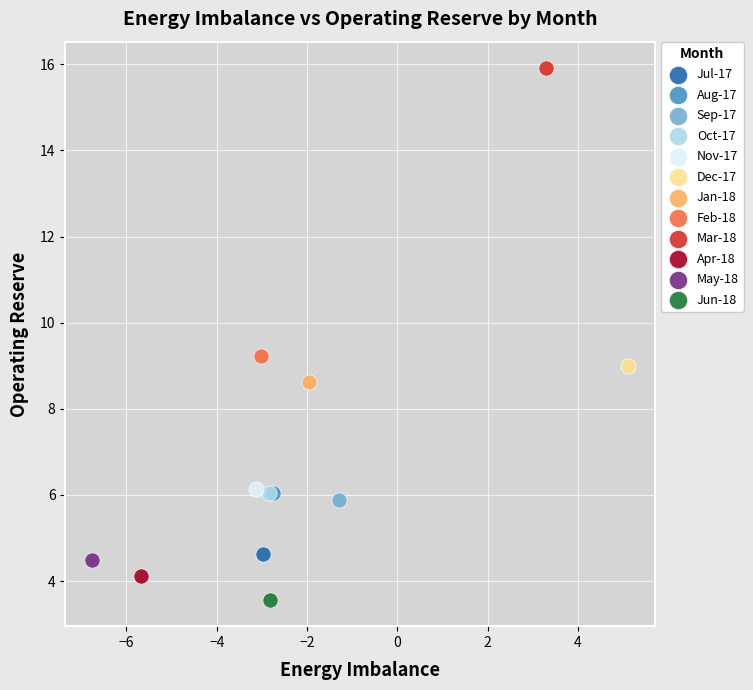

Which series contains the highest Y value?

Mar-18